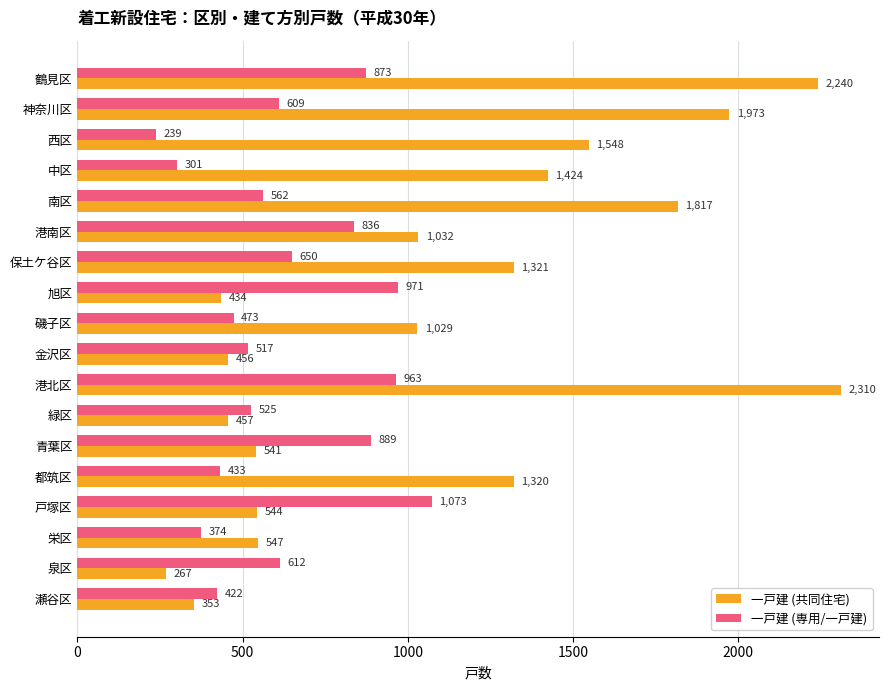

What is the sum of the 一戸建 (共同住宅) values at 瀬谷区 and 南区?

2170